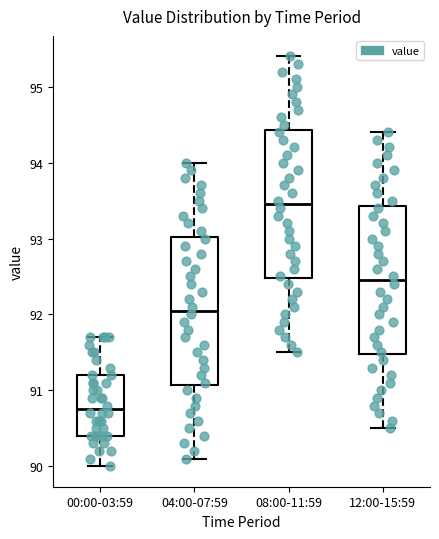

Which box has the highest median line?

08:00-11:59